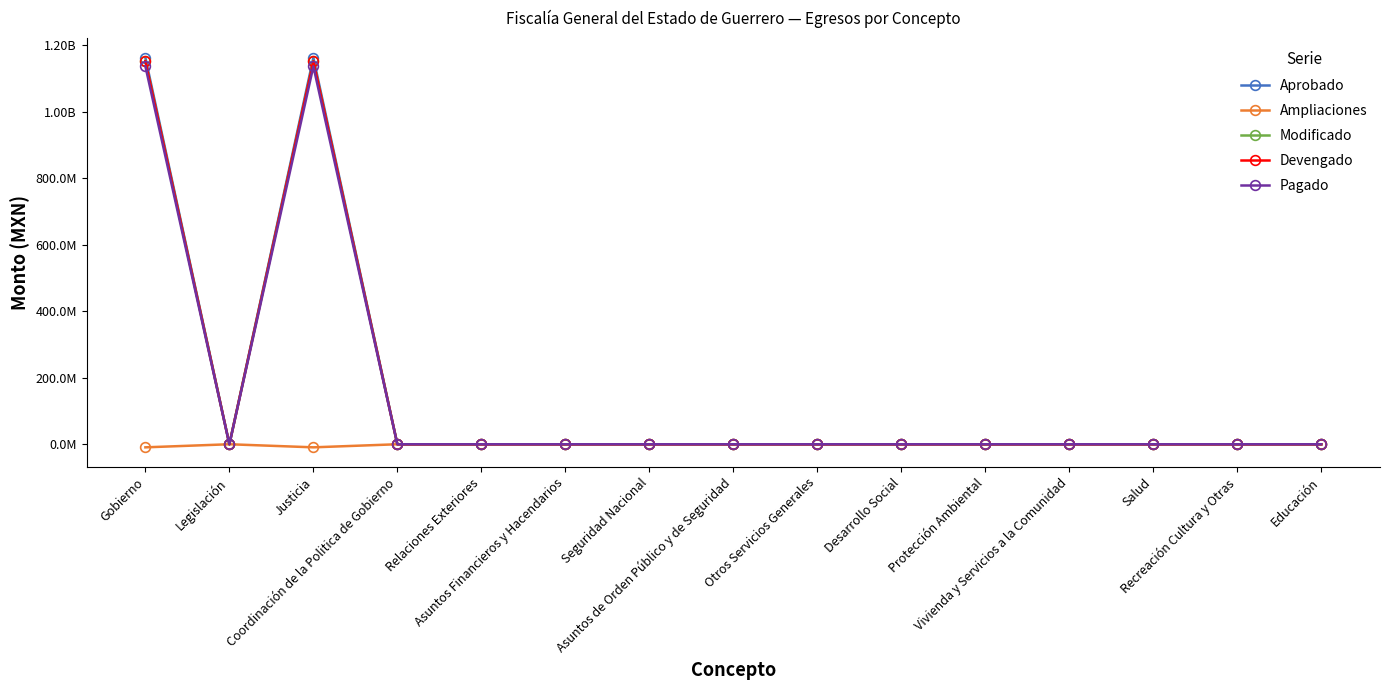

At how many categories does at least one series exceed 594658829?

2